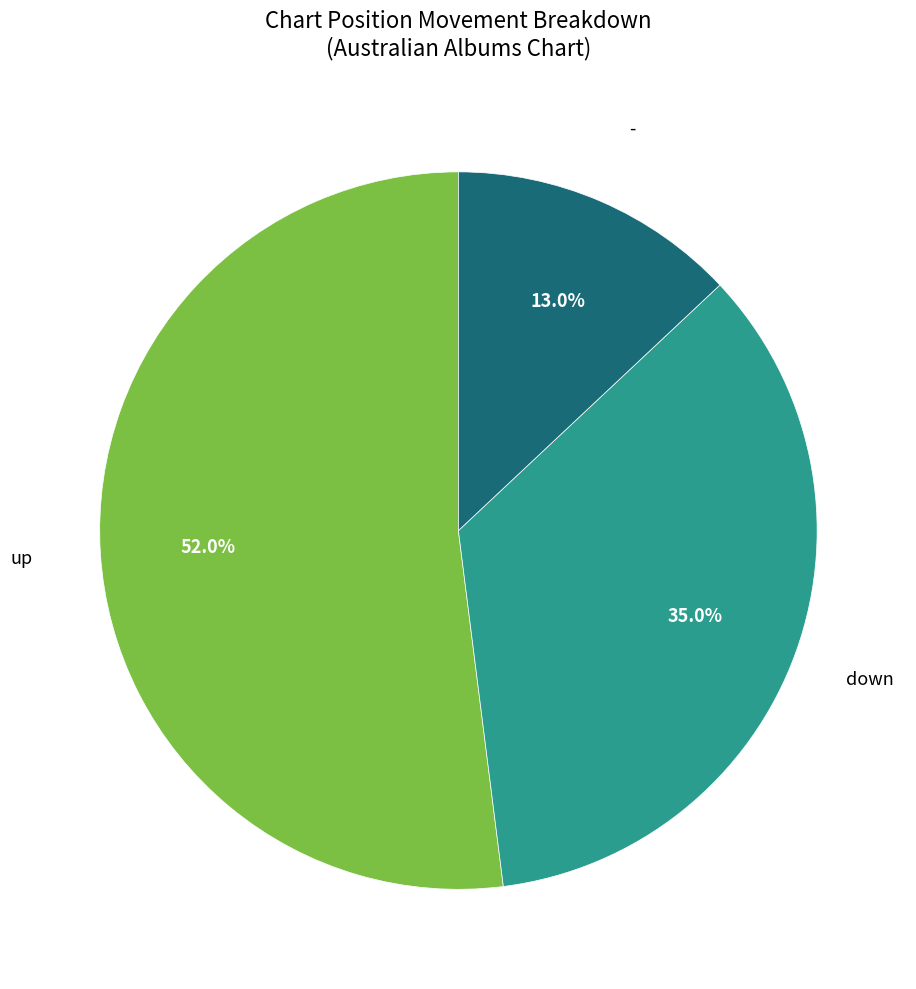

How many segments does this pie chart have?

3